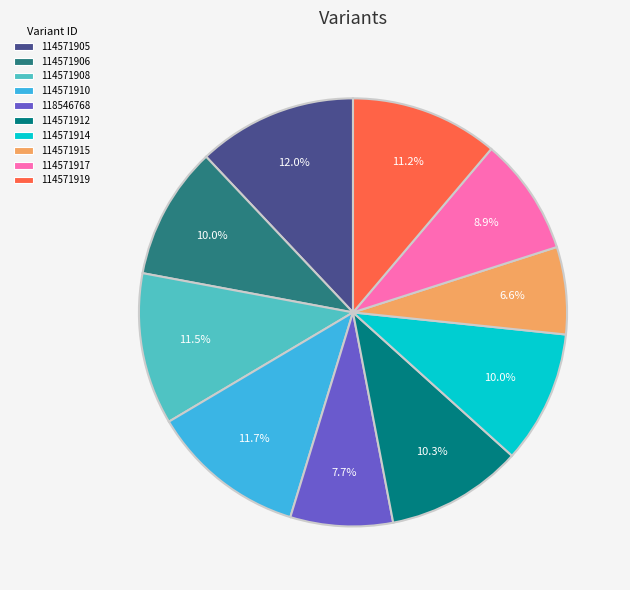

Is 114571917 the majority of the pie?

No